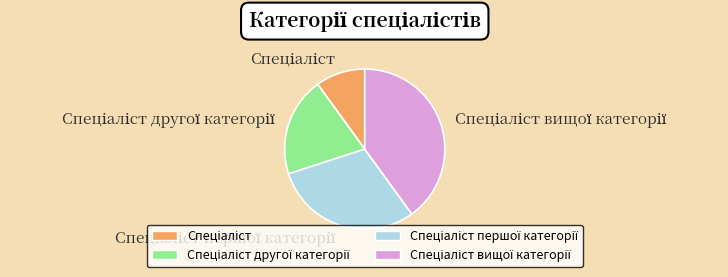

Is there a majority slice in this chart?

No